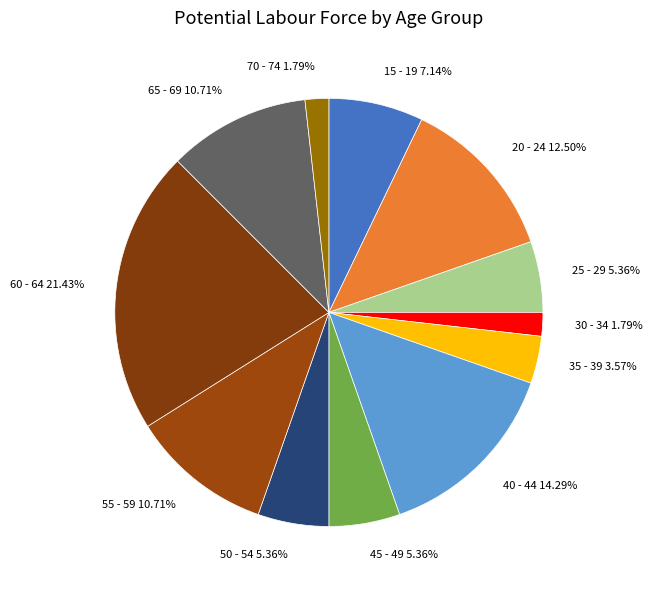

To the nearest percent, what portion does 35 - 39 represent?

4%